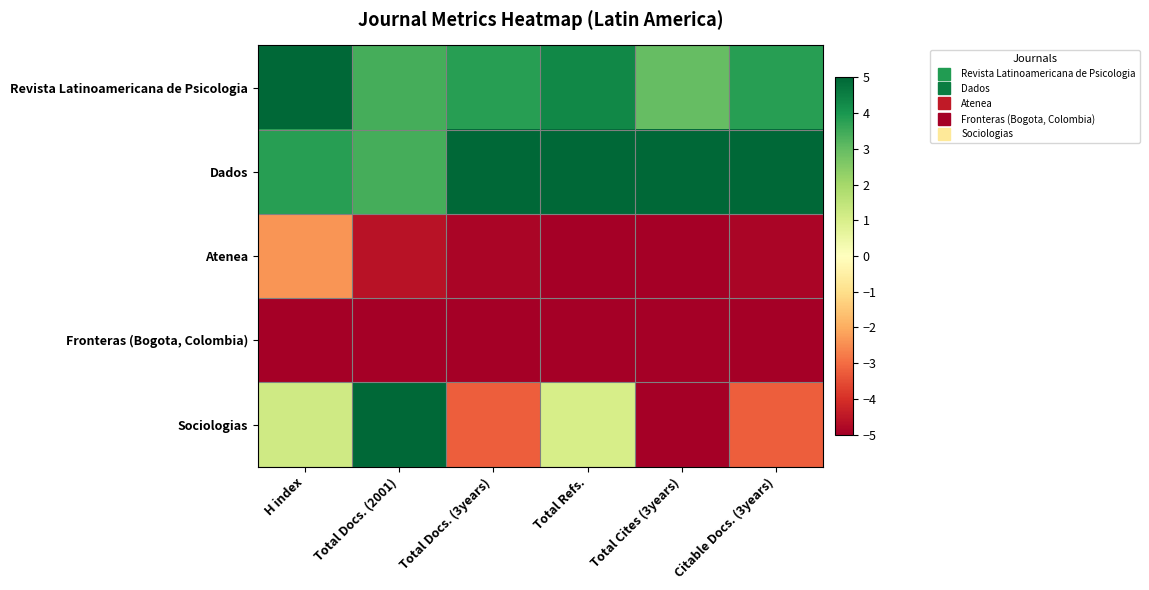

At which category does the chart reach its minimum across all series?

Total Refs.